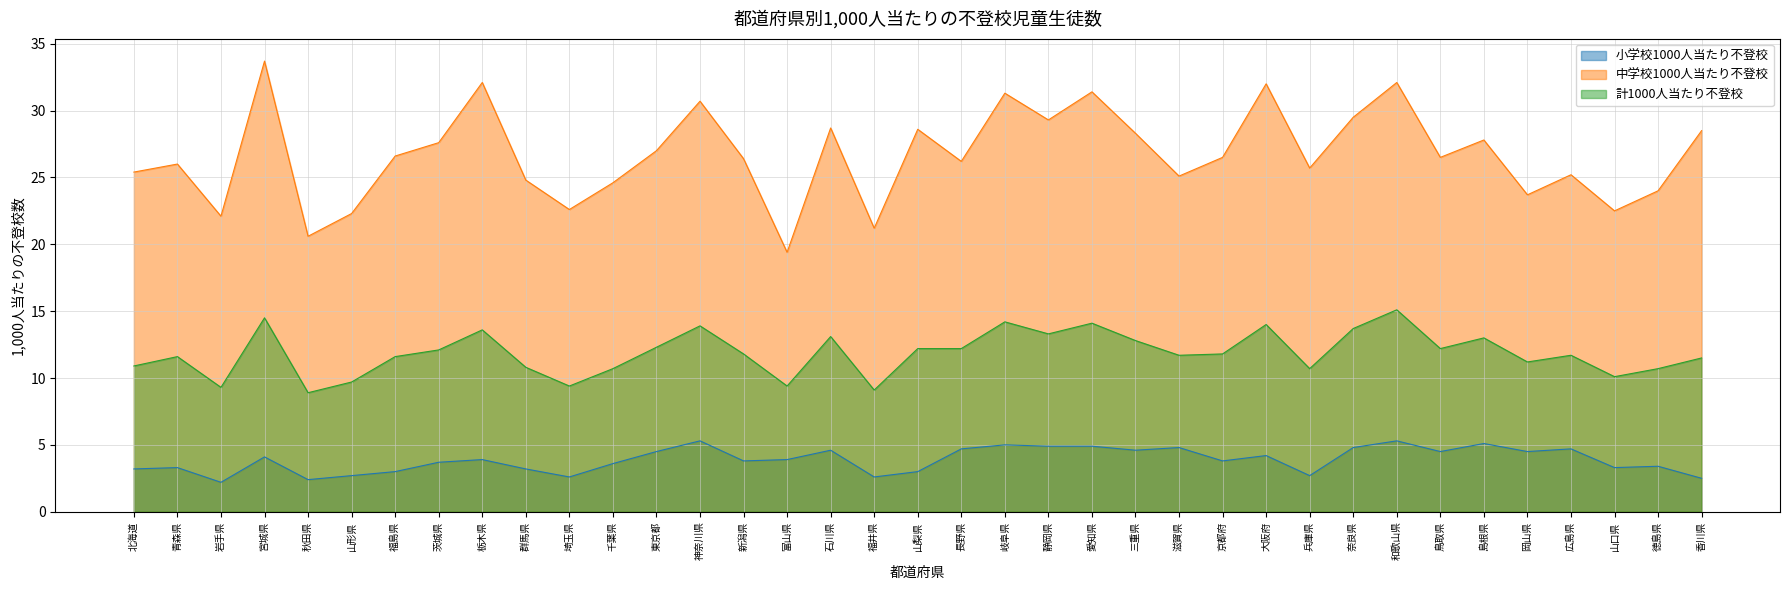

Count the number of categories in the chart.

37